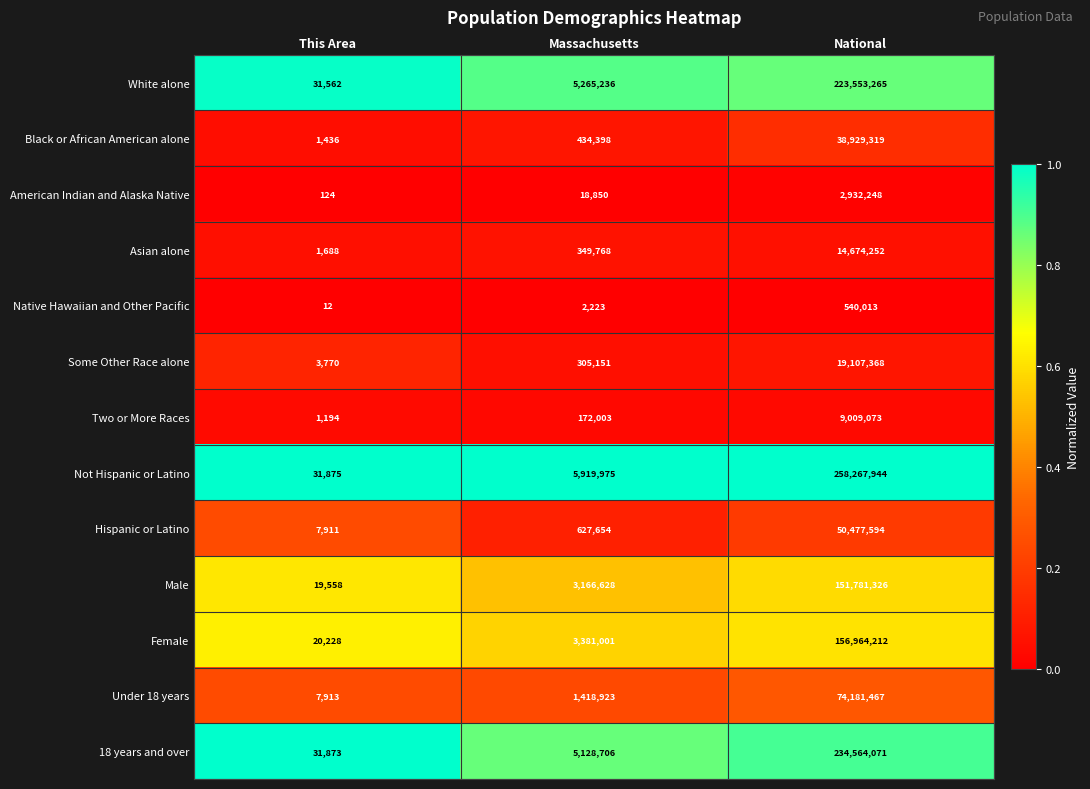

What is the spread (max minus min) of values at Massachusetts?

5917752